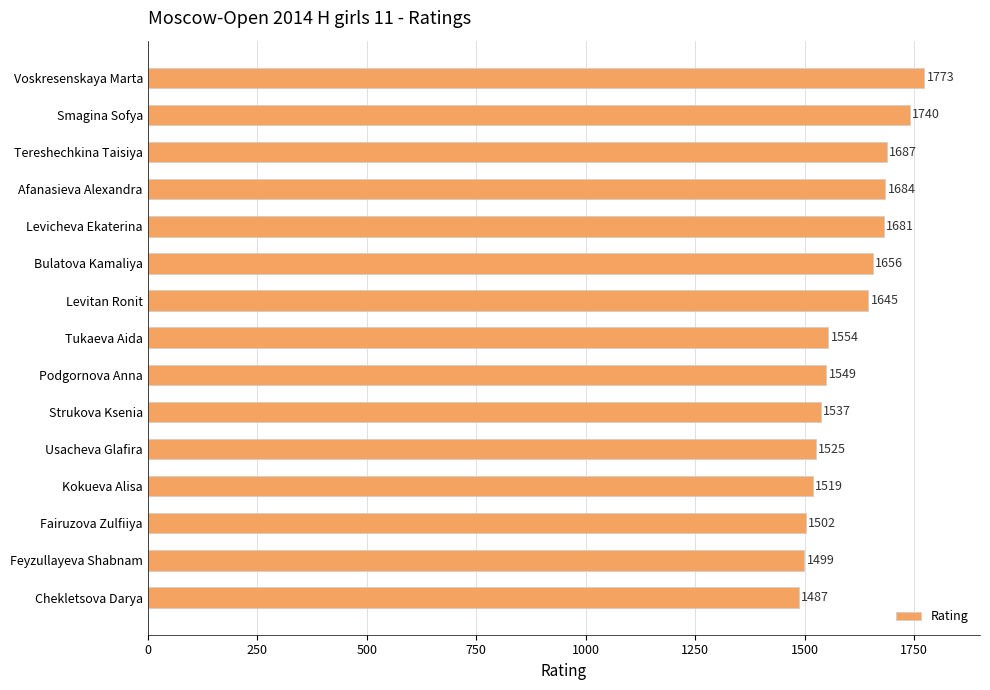

How many bars are there in total?

15